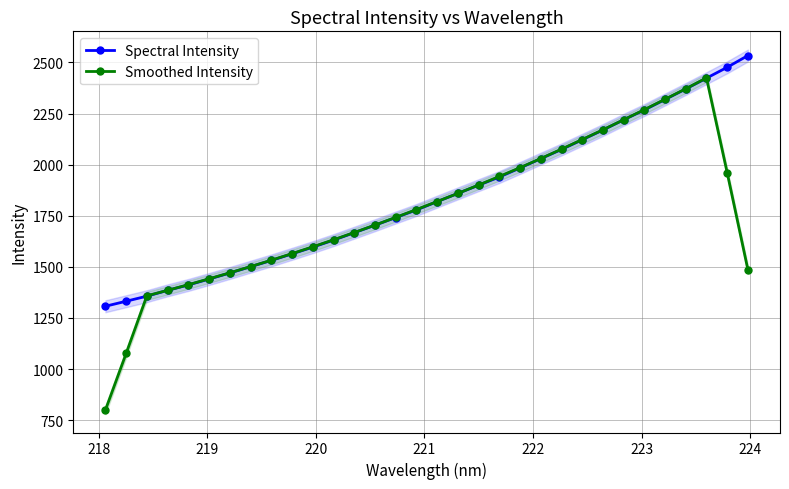

What is the minimum value for Spectral Intensity?

1307.1